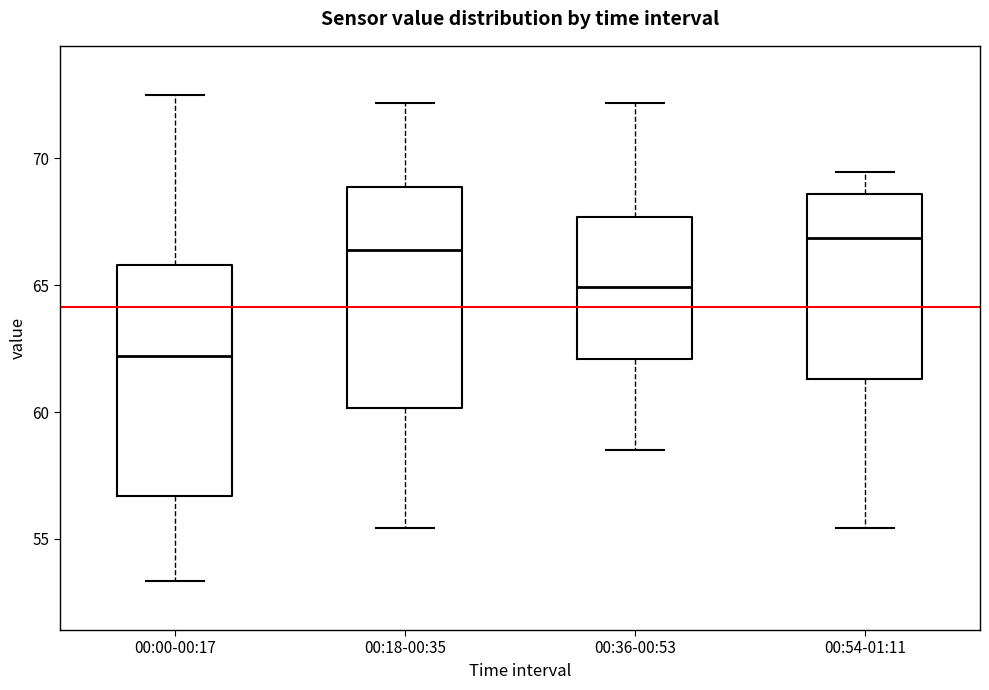

Reading left to right, read every box against the y-axis: the position of its median line, the range the box covers, and the ends of its whiskers. The values are not printed on the chart, so give them approximately, as read against the axis.

00:00-00:17: median 62.0, box 56.5 to 66.0, whiskers 53.5 to 72.5
00:18-00:35: median 66.5, box 60.0 to 69.0, whiskers 55.5 to 72.0
00:36-00:53: median 65.0, box 62.0 to 67.5, whiskers 58.5 to 72.0
00:54-01:11: median 67.0, box 61.5 to 68.5, whiskers 55.5 to 69.5